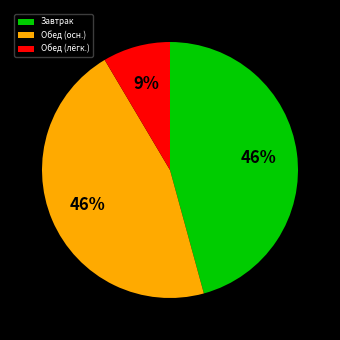

Count the number of slices in the pie.

3